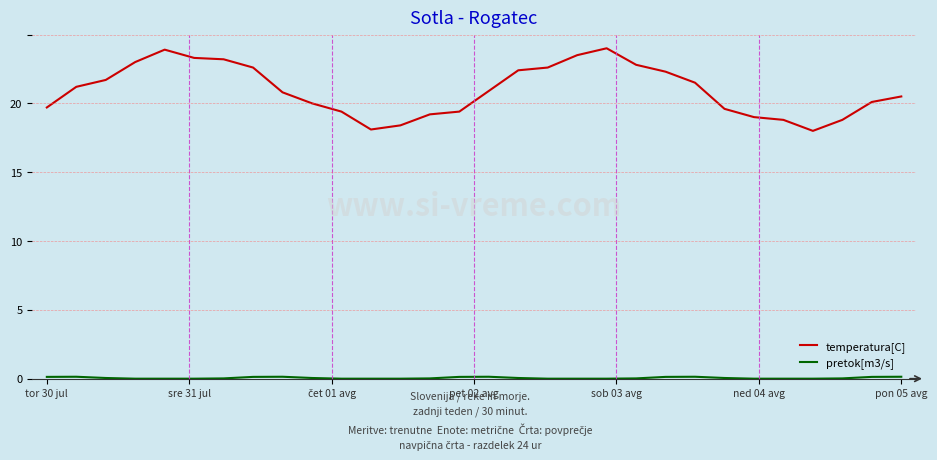

Which series has the largest range (max minus min)?

temperatura[C]